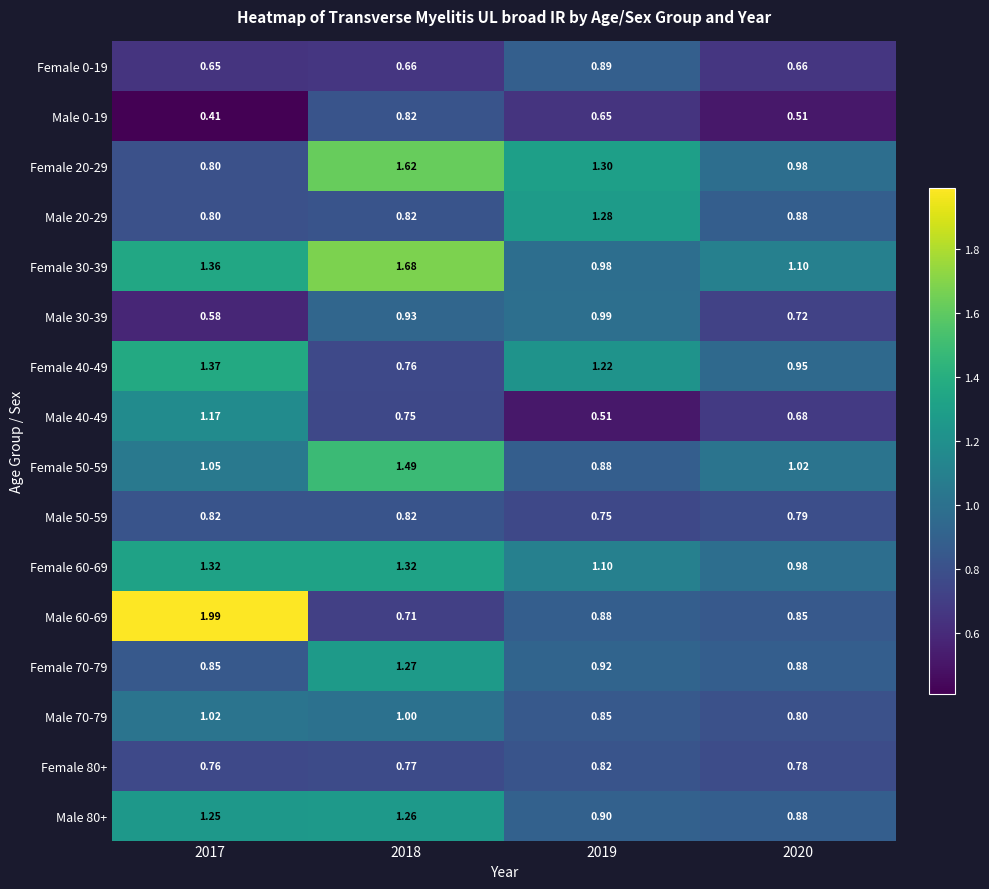

Is the value of Male 40-49 at 2018 greater than the value of Female 20-29 at 2020?

No